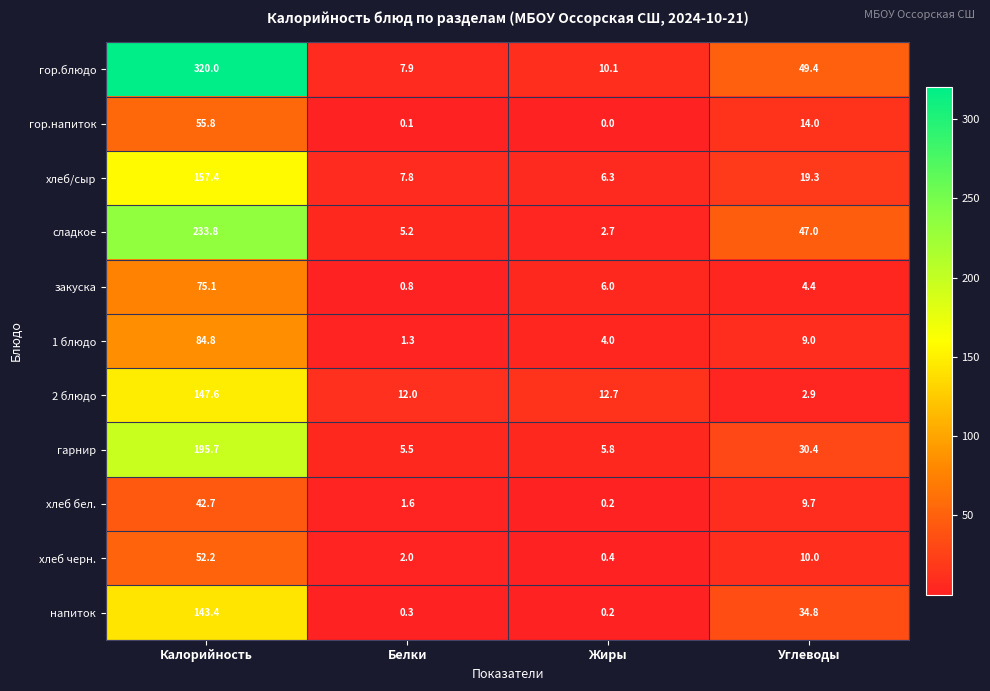

Rank the categories by 1 блюдо value from highest to lowest.

Калорийность, Углеводы, Жиры, Белки